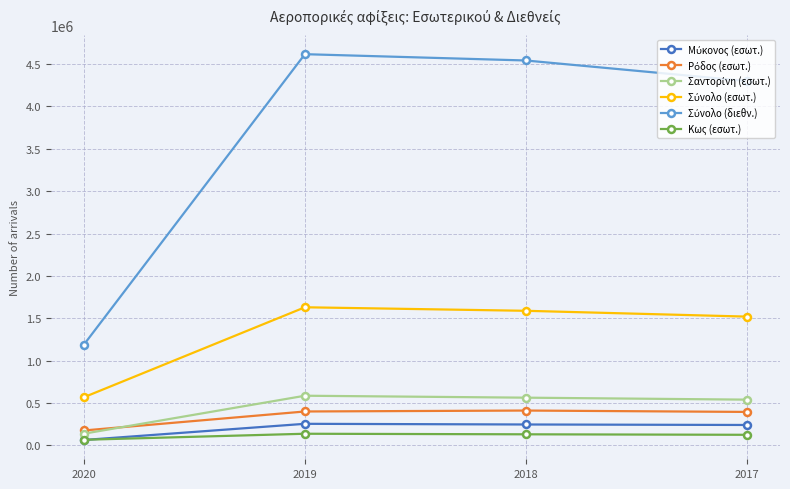

What is the total value across all series at 2018?

7483248